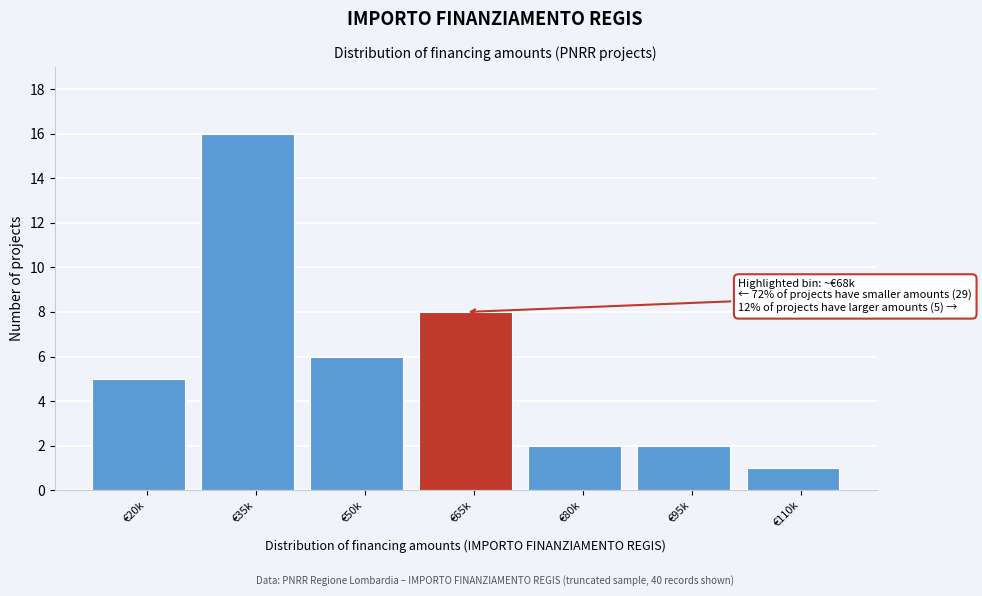

Reading left to right, list all the values displayed in this chart.

€20k=5	€35k=16	€50k=6	€65k=8	€80k=2	€95k=2	€110k=1